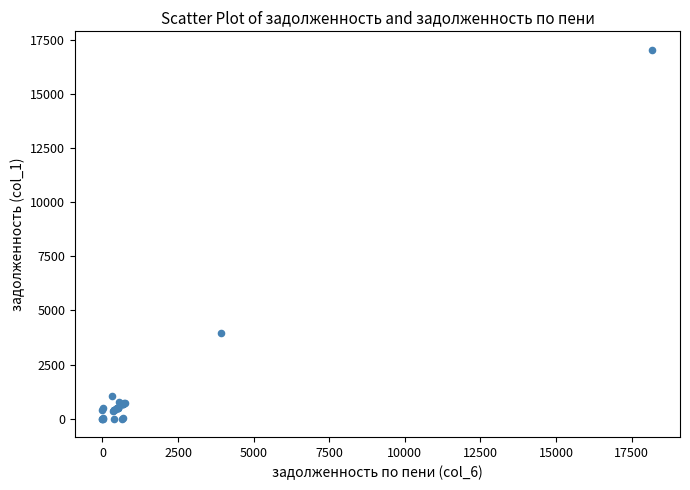

What Y value in the scatter plot is closest to 8523?

3937.9